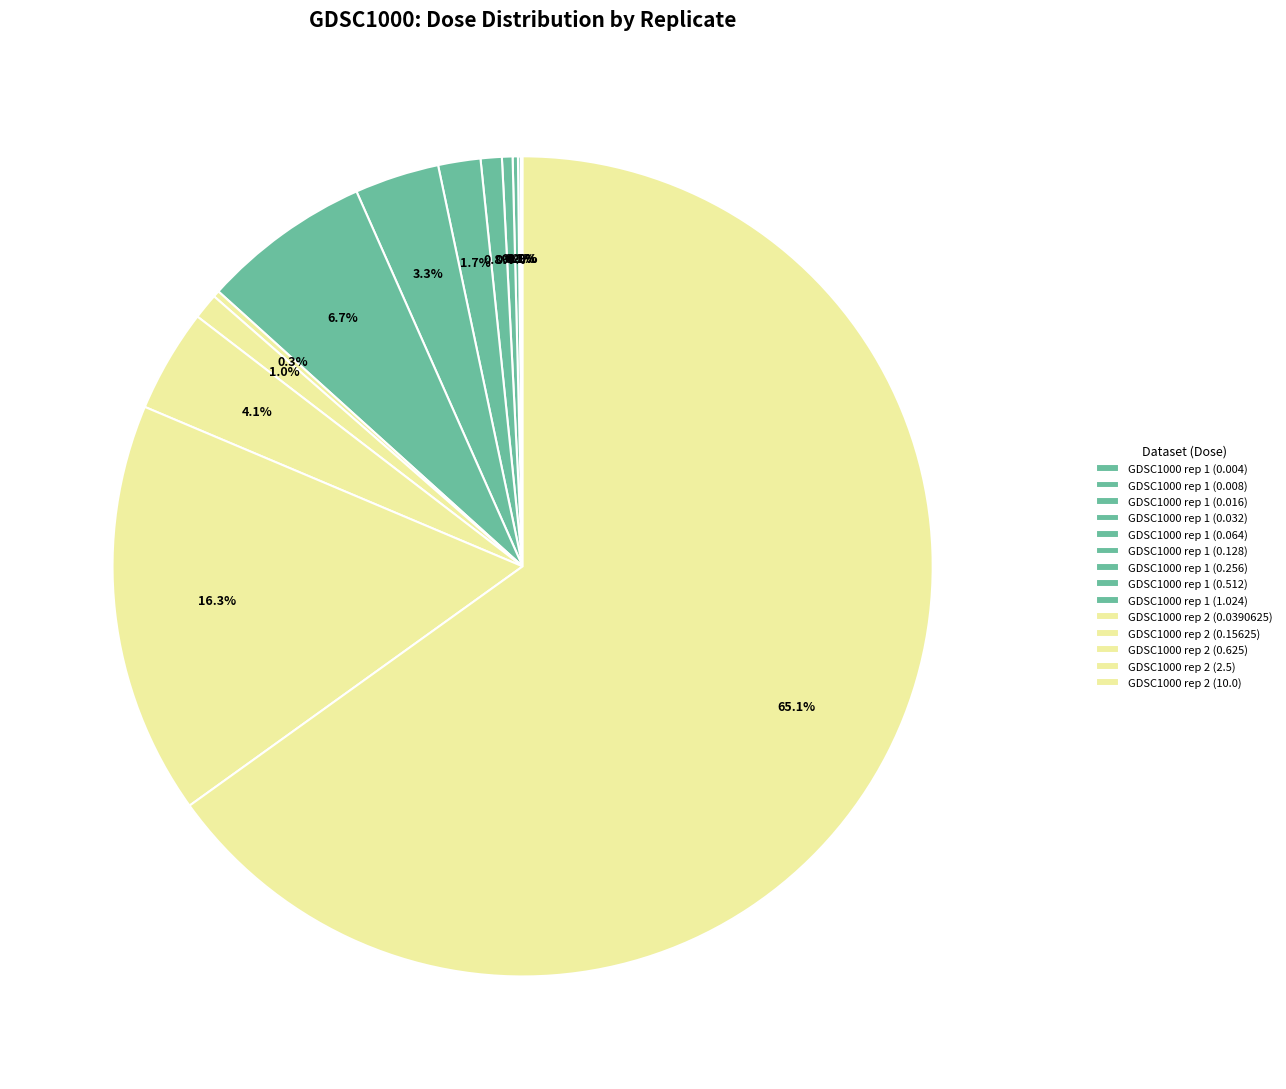

What percentage is the GDSC1000 rep 1 (1.024) slice, to the nearest percent?

7%